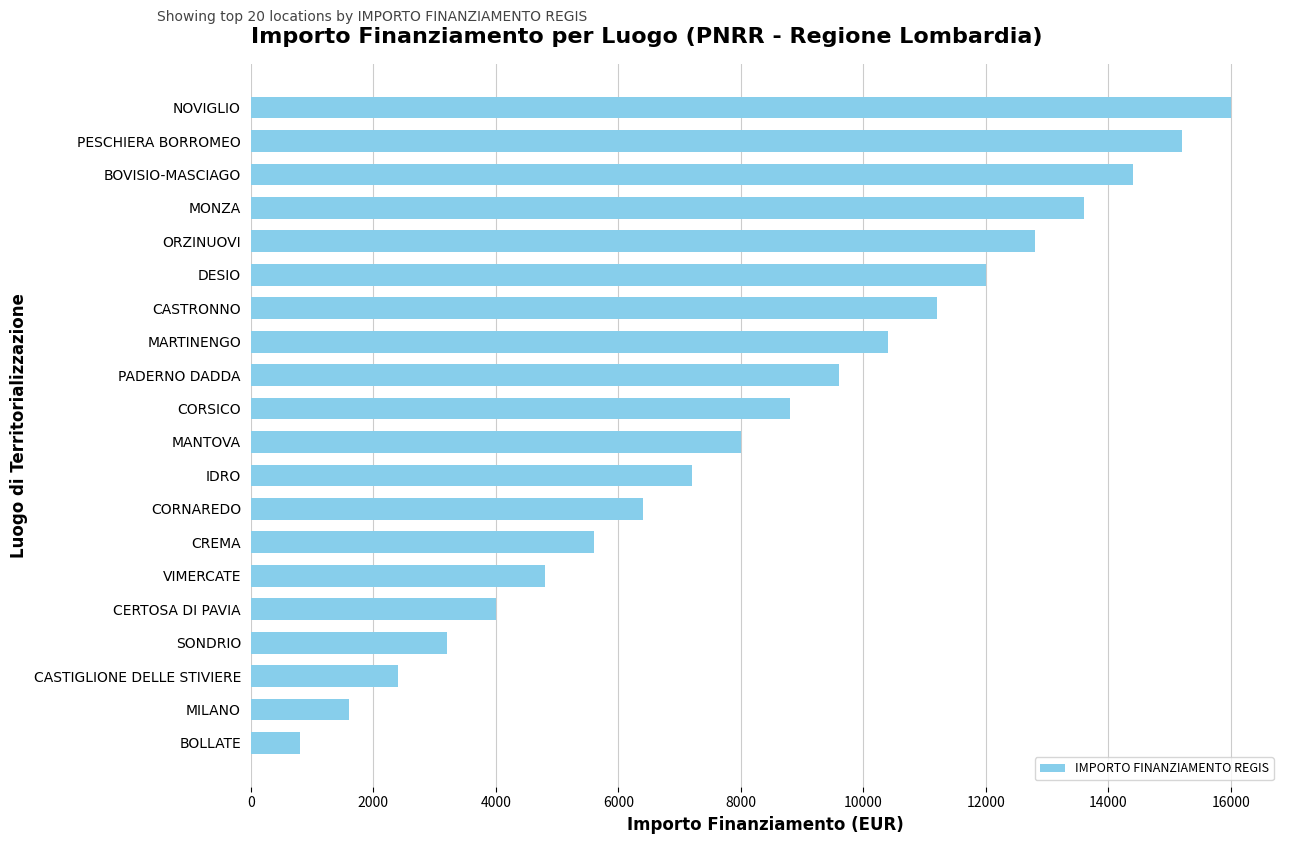

How many data points does each series have?

20